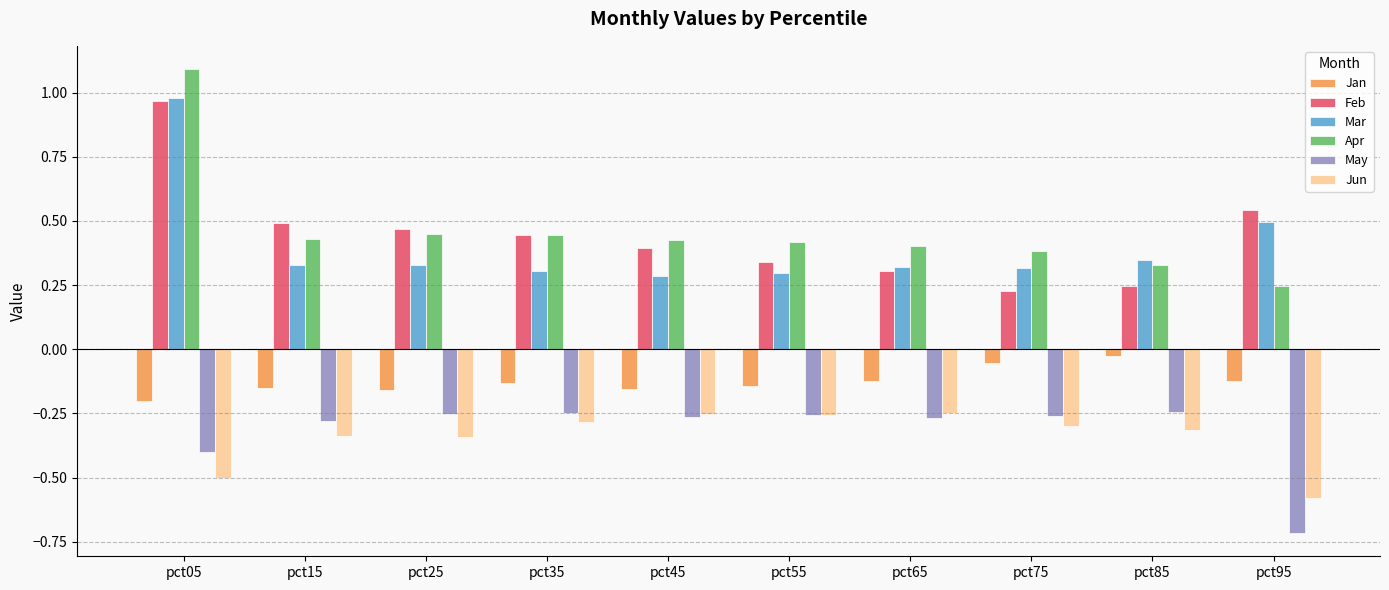

What is the sum of all Jan values?

-1.3